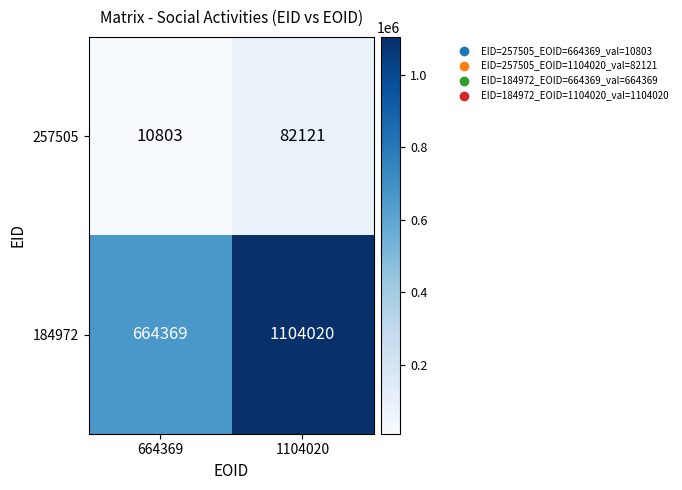

What is the smallest value displayed?

10803